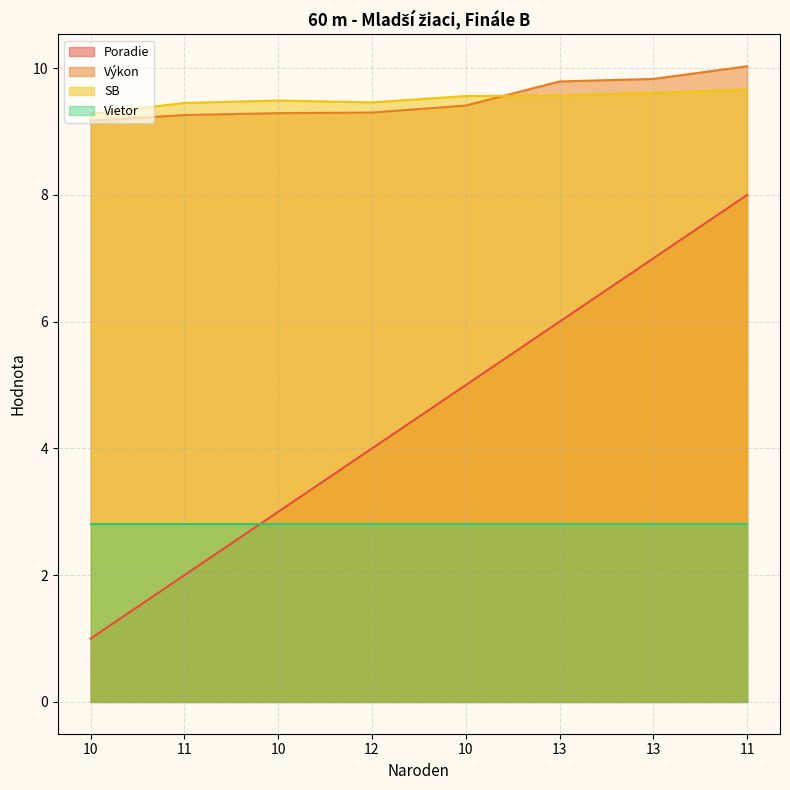

What are all the series names shown in the legend?

Poradie, Výkon, SB, Vietor